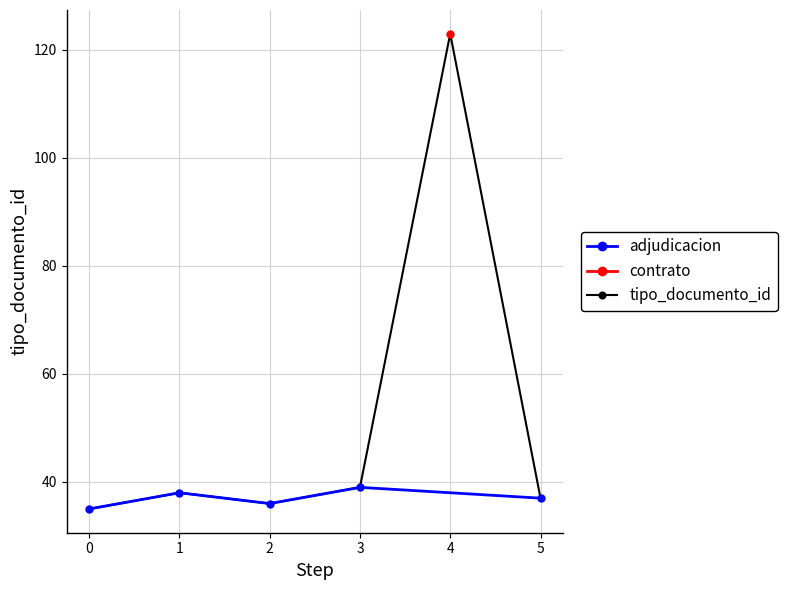

Where is the first local minimum for tipo_documento_id?

2